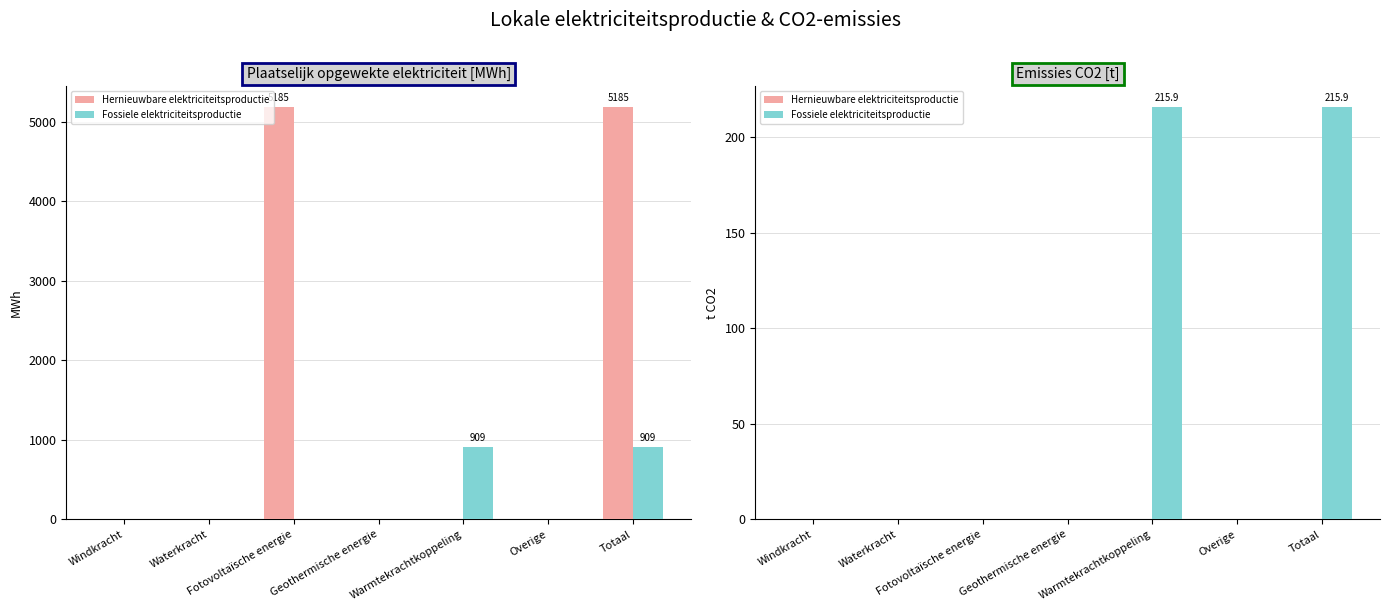

What is the label of the 5th bar from the right?

Fotovoltaïsche energie